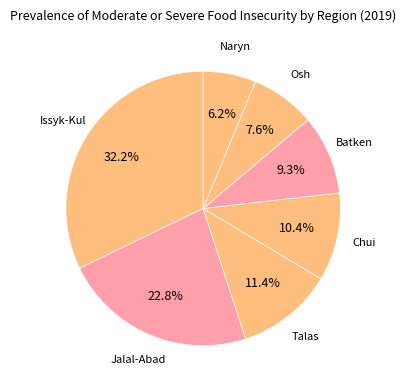

Approximately how many times larger is the value at Issyk-Kul compared to Osh?

4.2